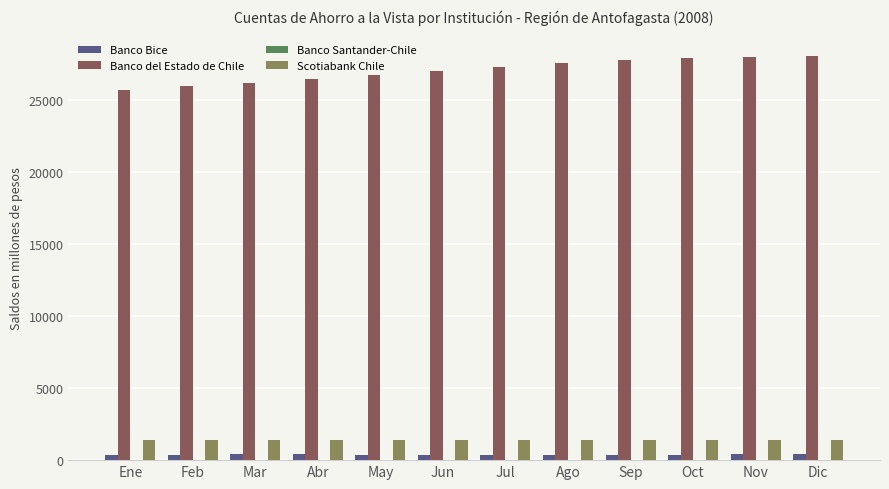

Does the chart contain stacked bars?

No